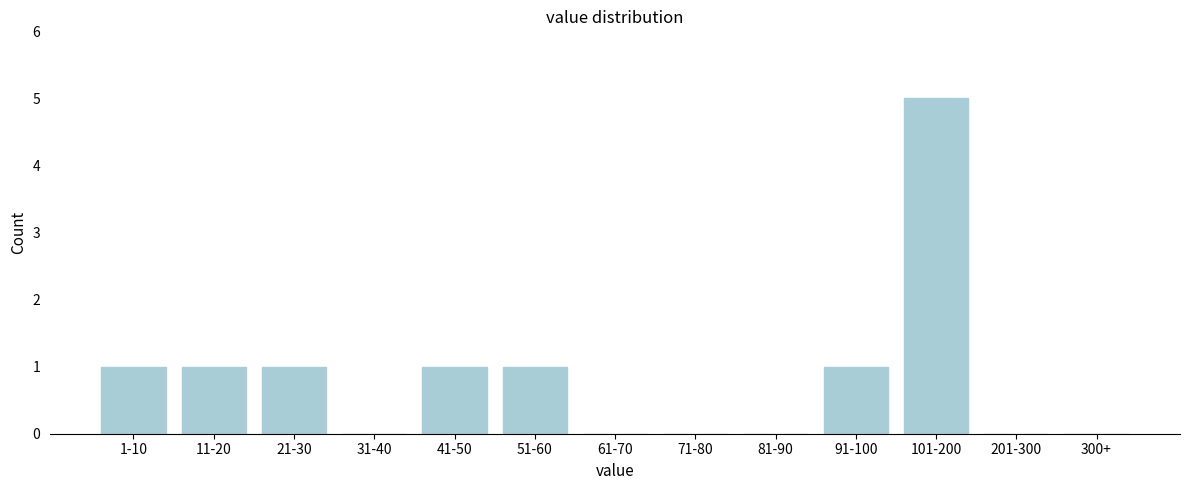

Reading left to right, what are all the values shown in this chart?

1-10=1	11-20=1	21-30=1	31-40=0	41-50=1	51-60=1	61-70=0	71-80=0	81-90=0	91-100=1	101-200=5	201-300=0	300+=0